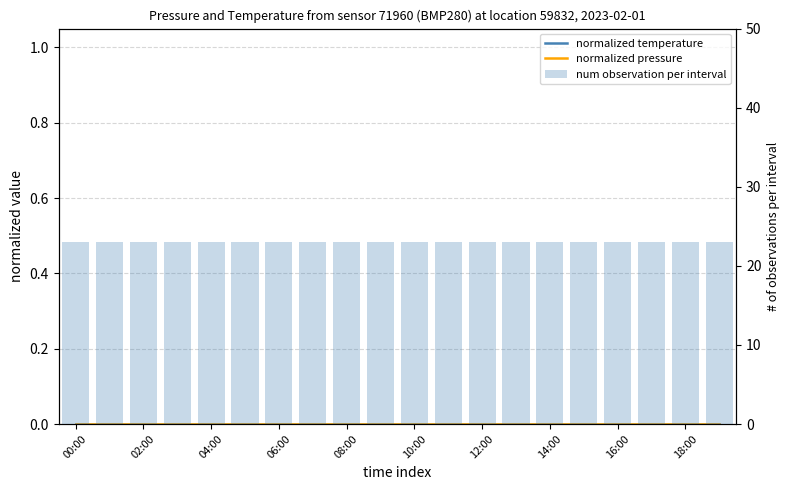

What is the spread (max minus min) of values at 18:00?

23